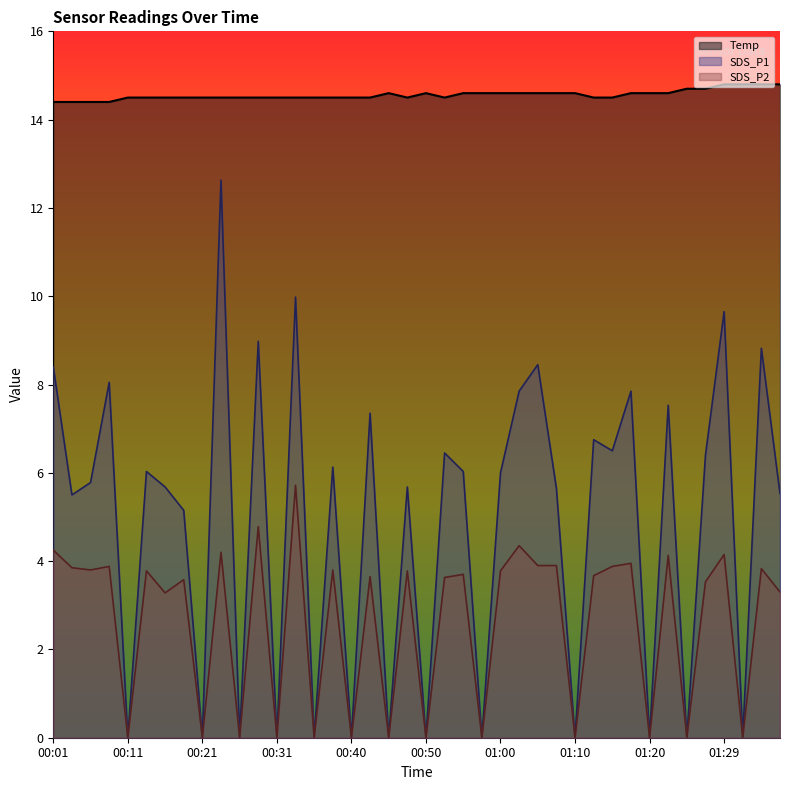

True or false: Temp and SDS_P2 intersect in this chart.

False